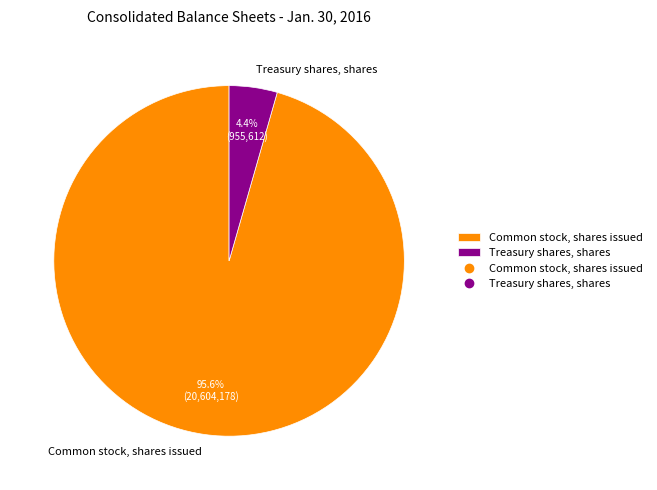

Is it true that Common stock, shares issued is 88% of the pie?

False